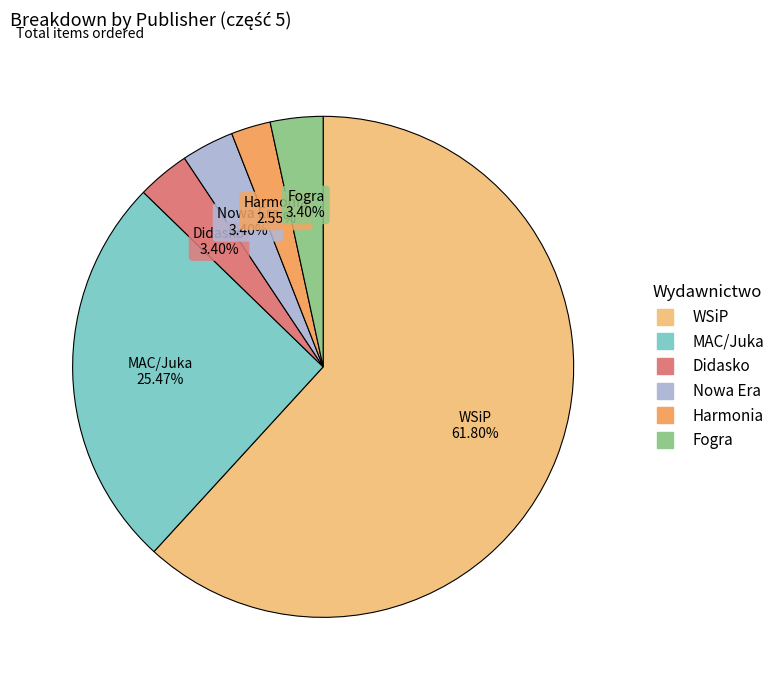

Count the number of slices in the pie.

6